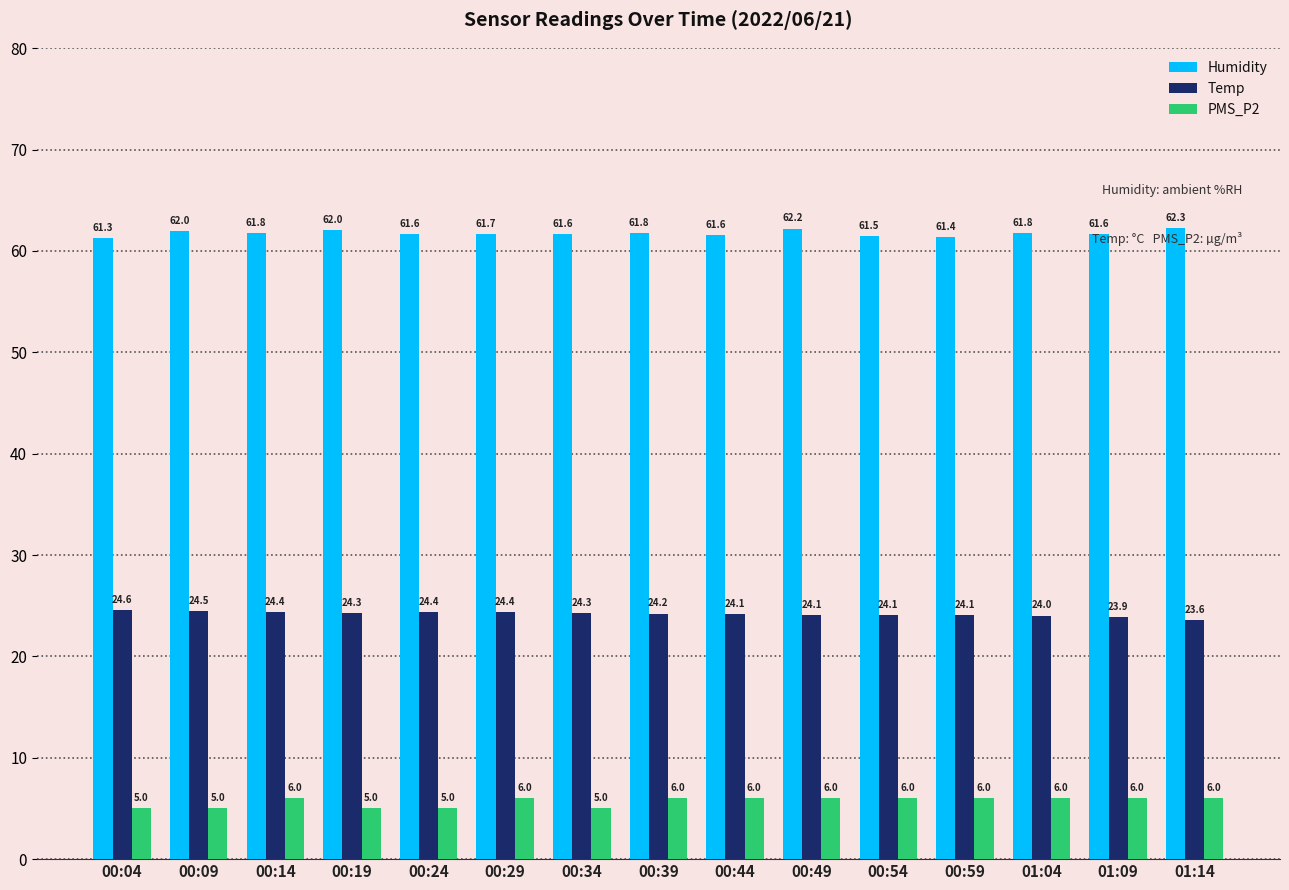

Rank the series by their maximum value, from lowest to highest.

PMS_P2, Temp, Humidity